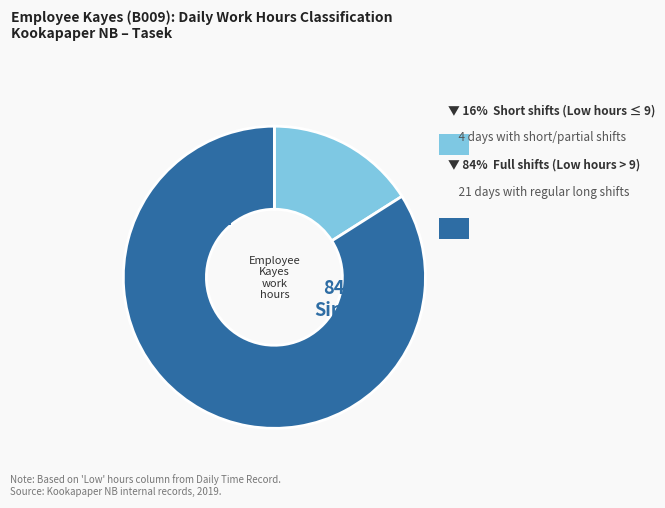

The 16-Tue slice represents 1% of the pie. True or false?

False